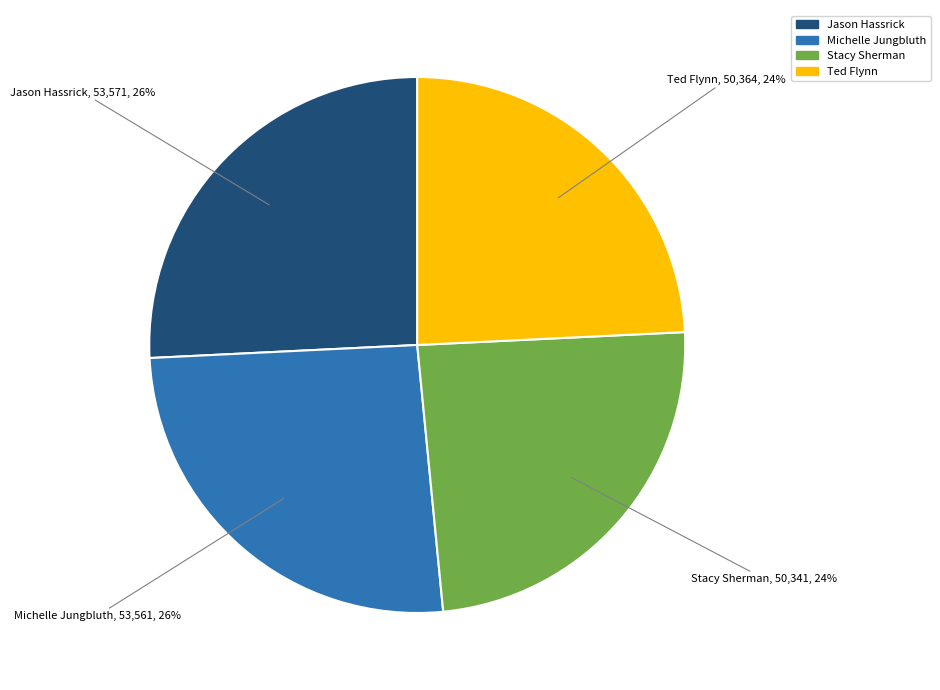

To the nearest percent, what is the combined percentage of Jason Hassrick and Michelle Jungbluth?

52%